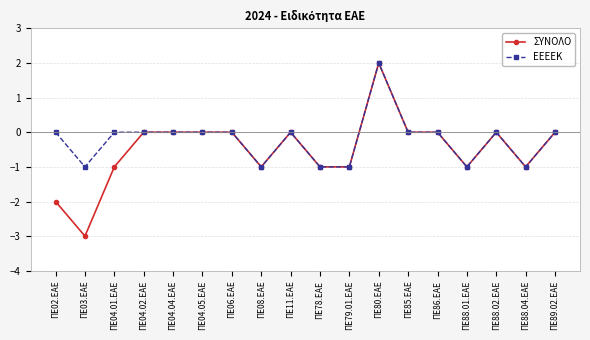

Which category has the highest value in the ΕΕΕΕΚ series?

ΠΕ80.ΕΑΕ